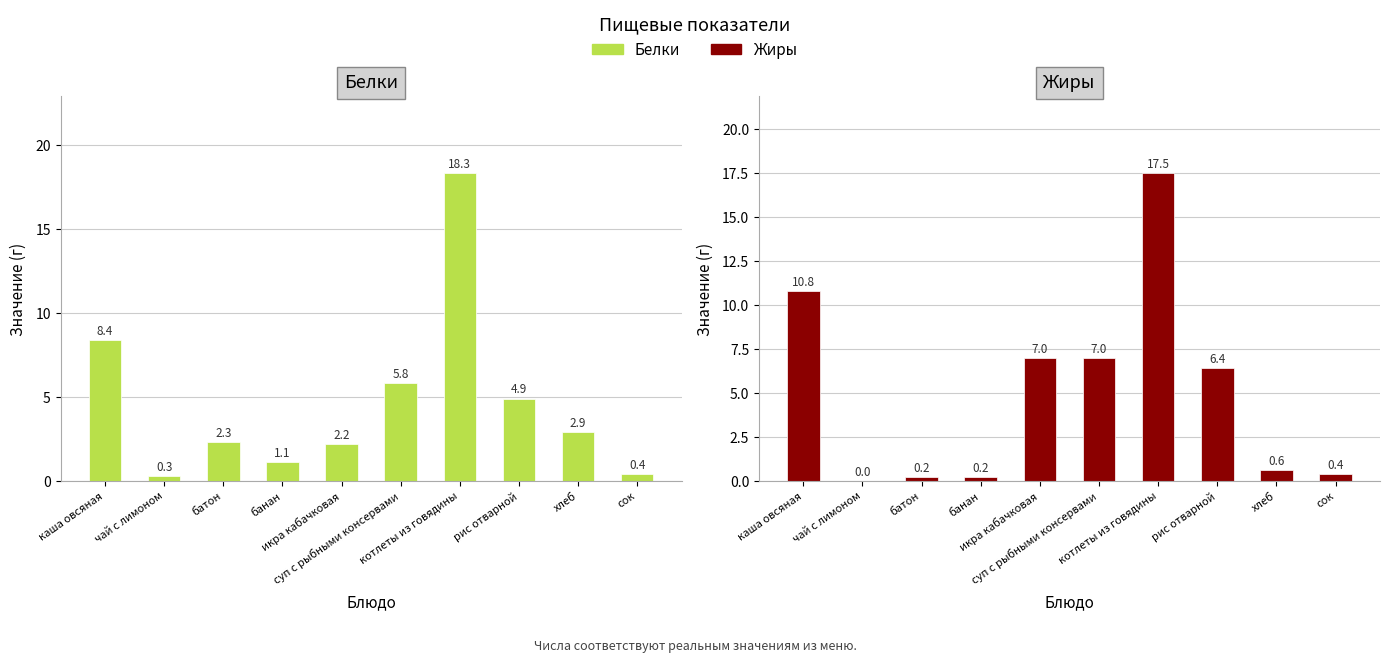

True or false: Белки has a value of 0.2 at банан.

False